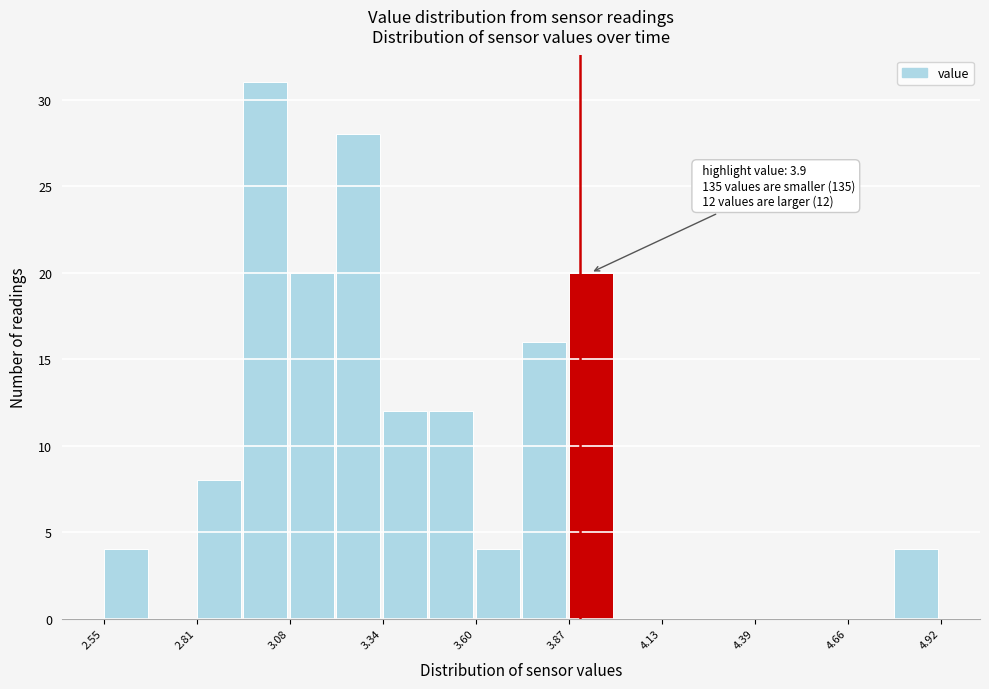

Around what value on the x-axis is the tallest bar? Give the approximate position of its centre, as read against the axis.

3.00